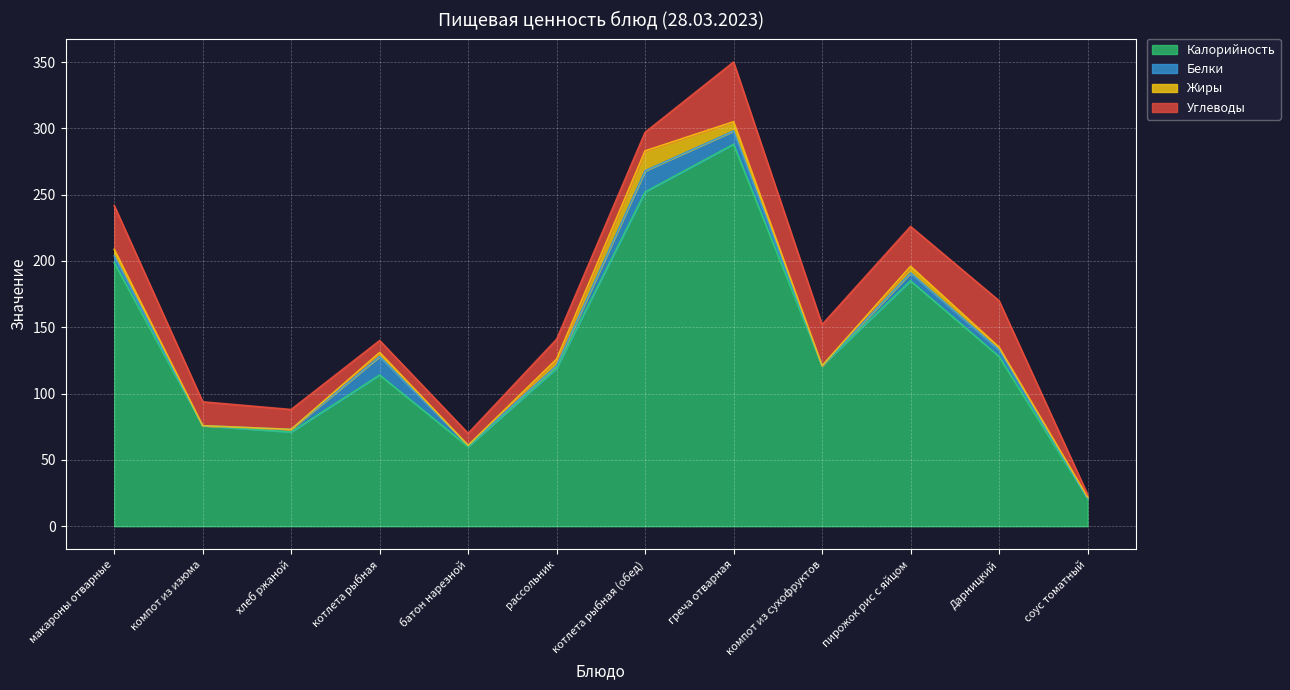

Between котлета рыбная (обед) and компот из сухофруктов, which series saw the biggest shift?

Калорийность